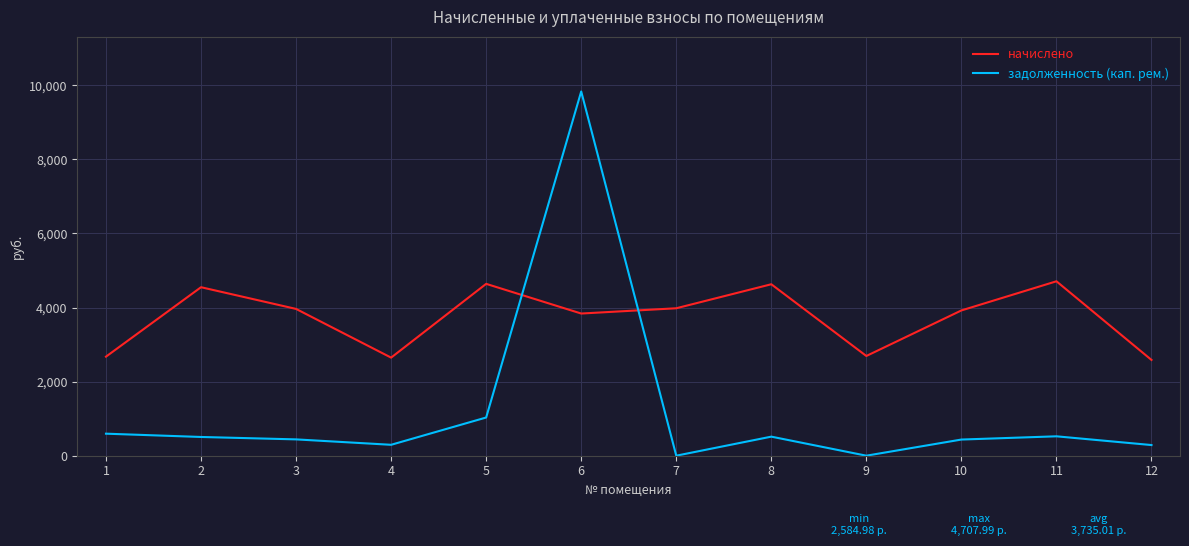

Which series changed the most between 2 and 3?

начислено